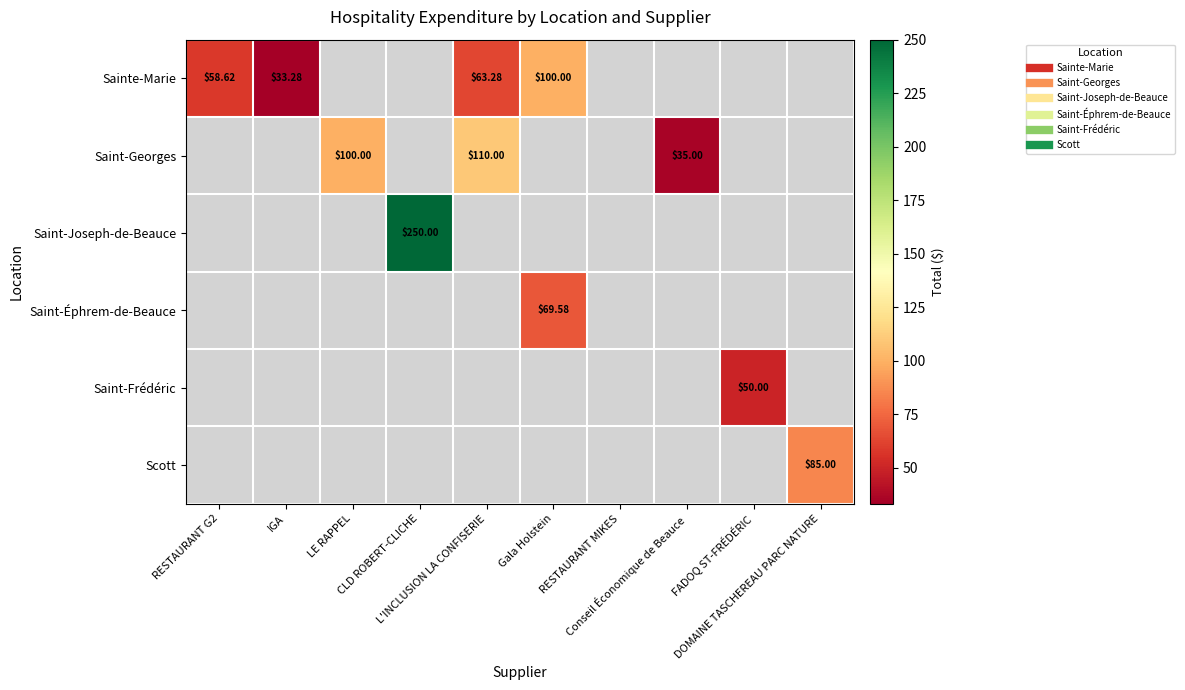

What is the greatest value displayed?

250.0